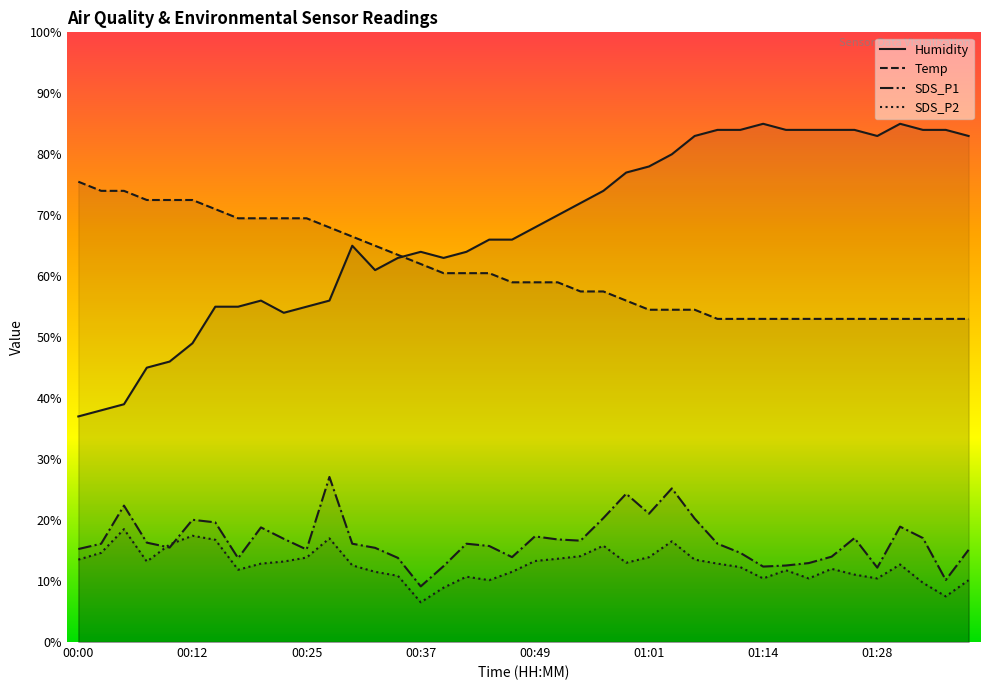

Which series has the widest spread of values?

Humidity